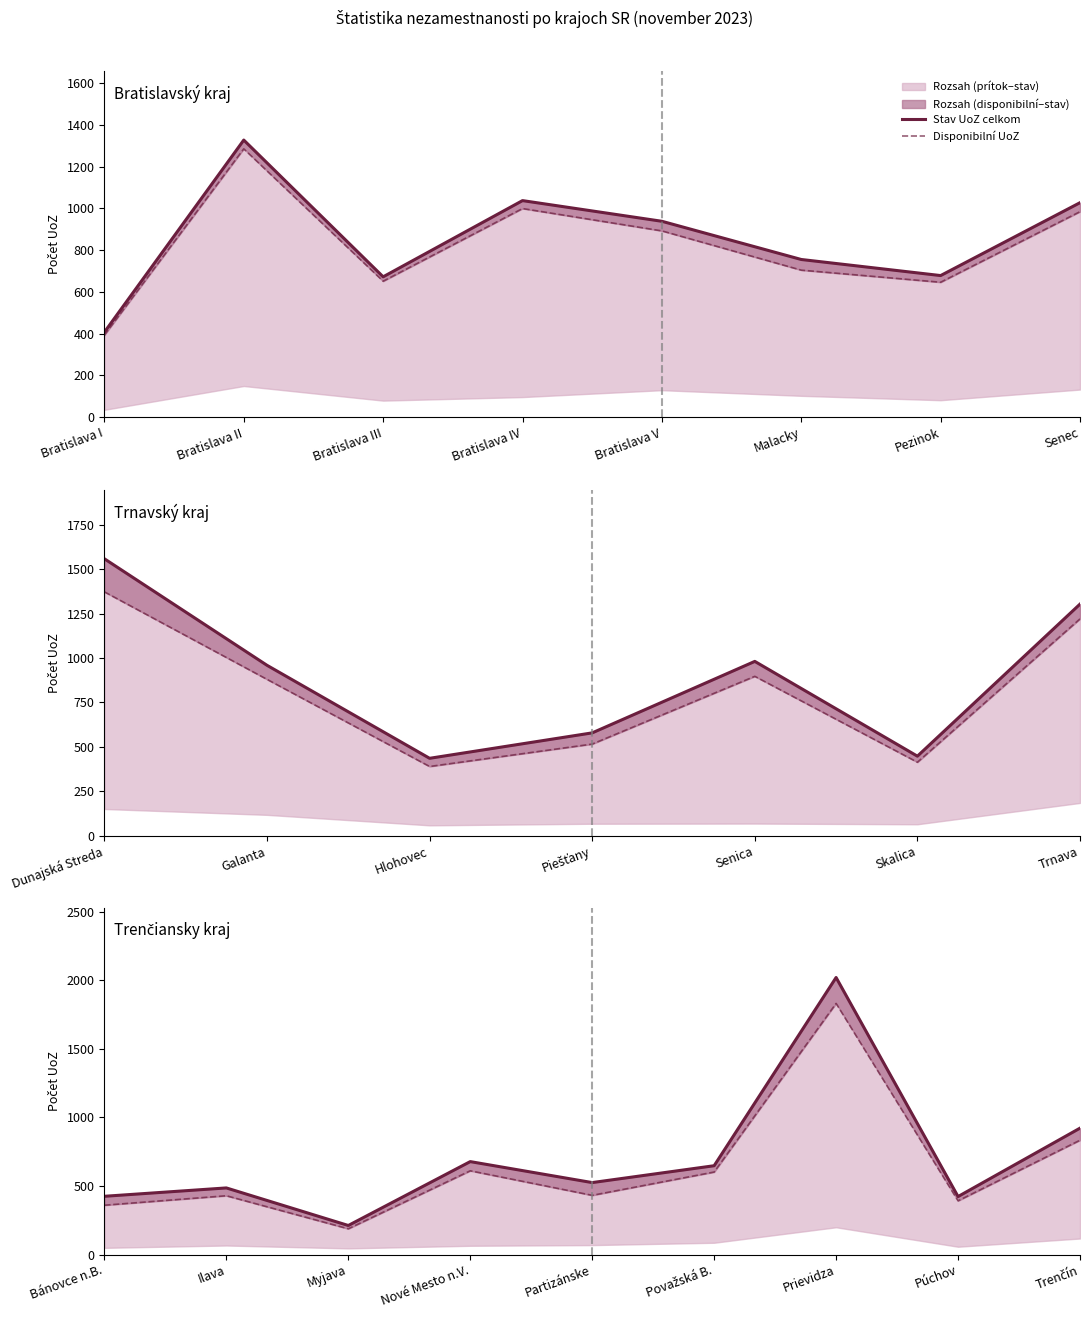

What is the difference between the maximum and minimum values in the Disponibilní UoZ series?

1644